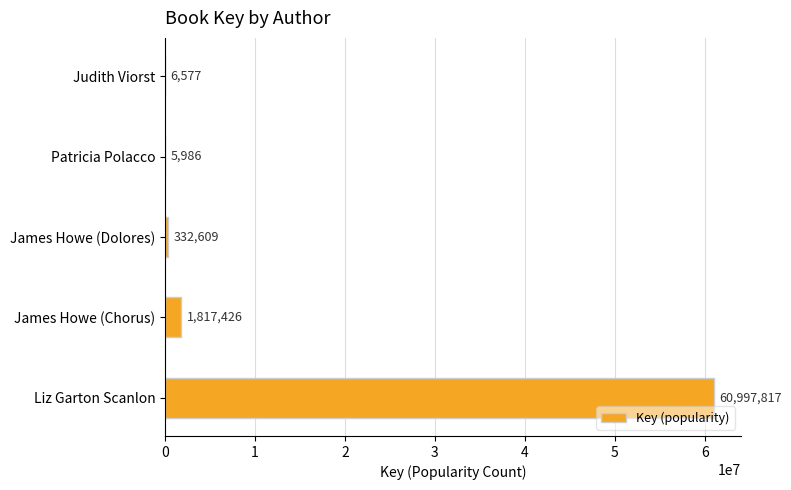

How many data points does each series have?

5